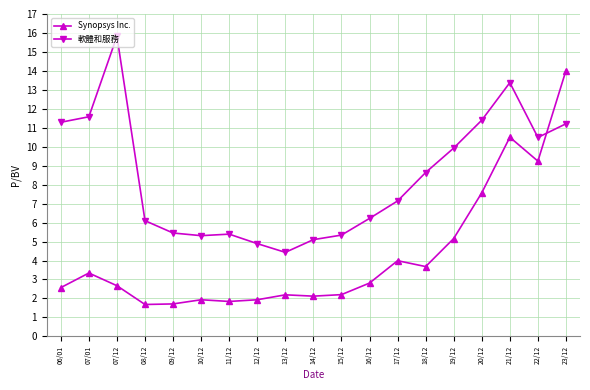

What is the difference between the second highest and second lowest values in the 軟體和服務 series?

8.5